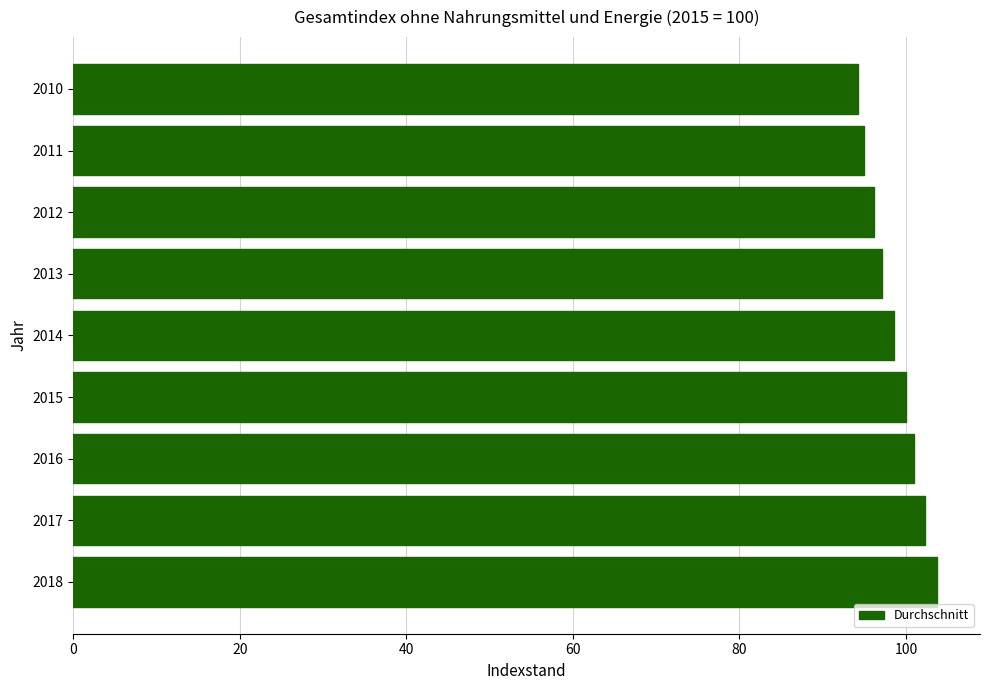

Which has a higher value, 2015 or 2012?

2015